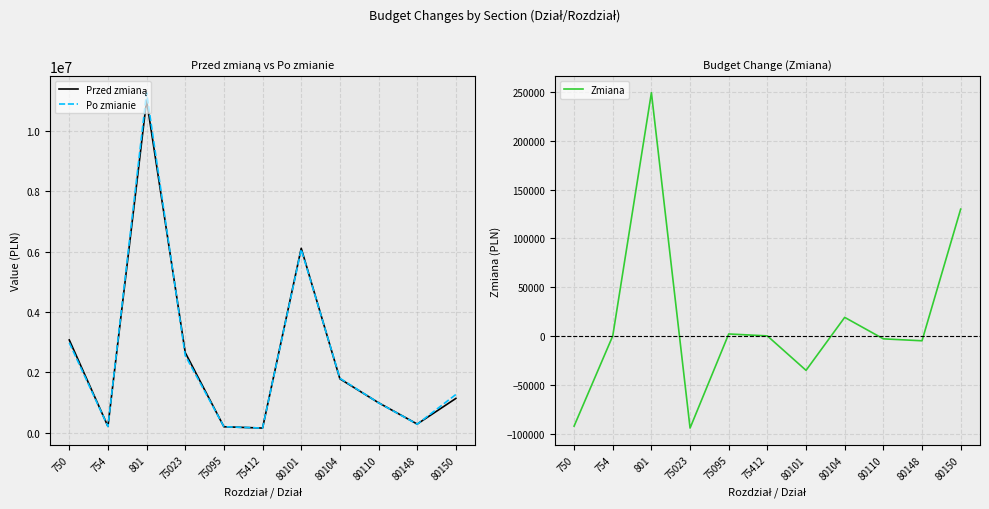

What is the smallest value displayed?

-94420.0